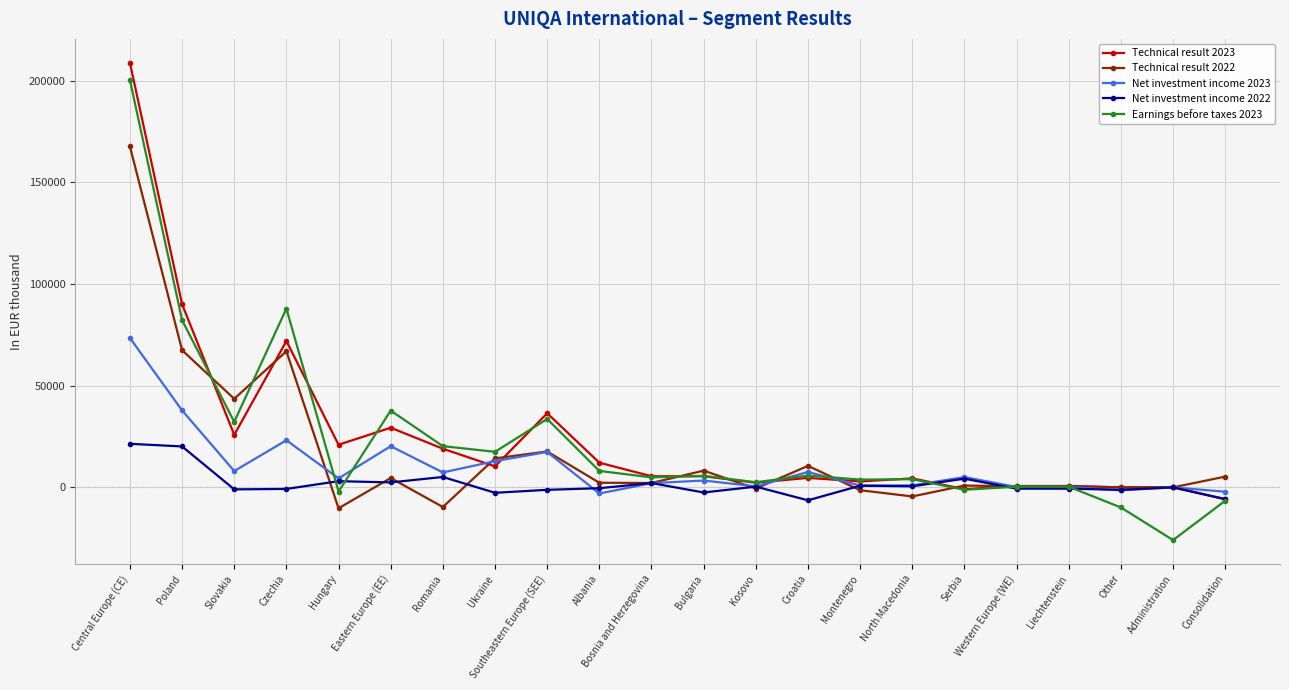

What are all the series names shown in the legend?

Technical result 2023, Technical result 2022, Net investment income 2023, Net investment income 2022, Earnings before taxes 2023